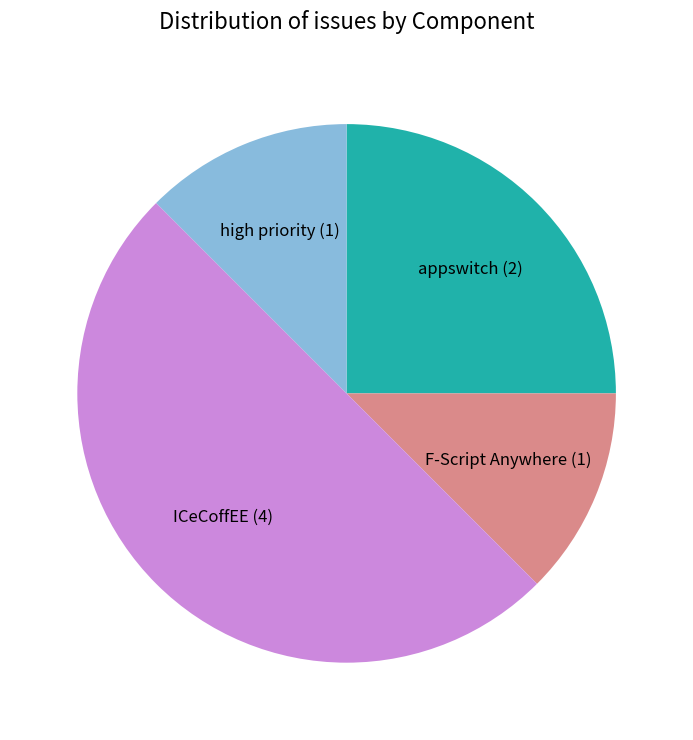

Count the number of slices in the pie.

4